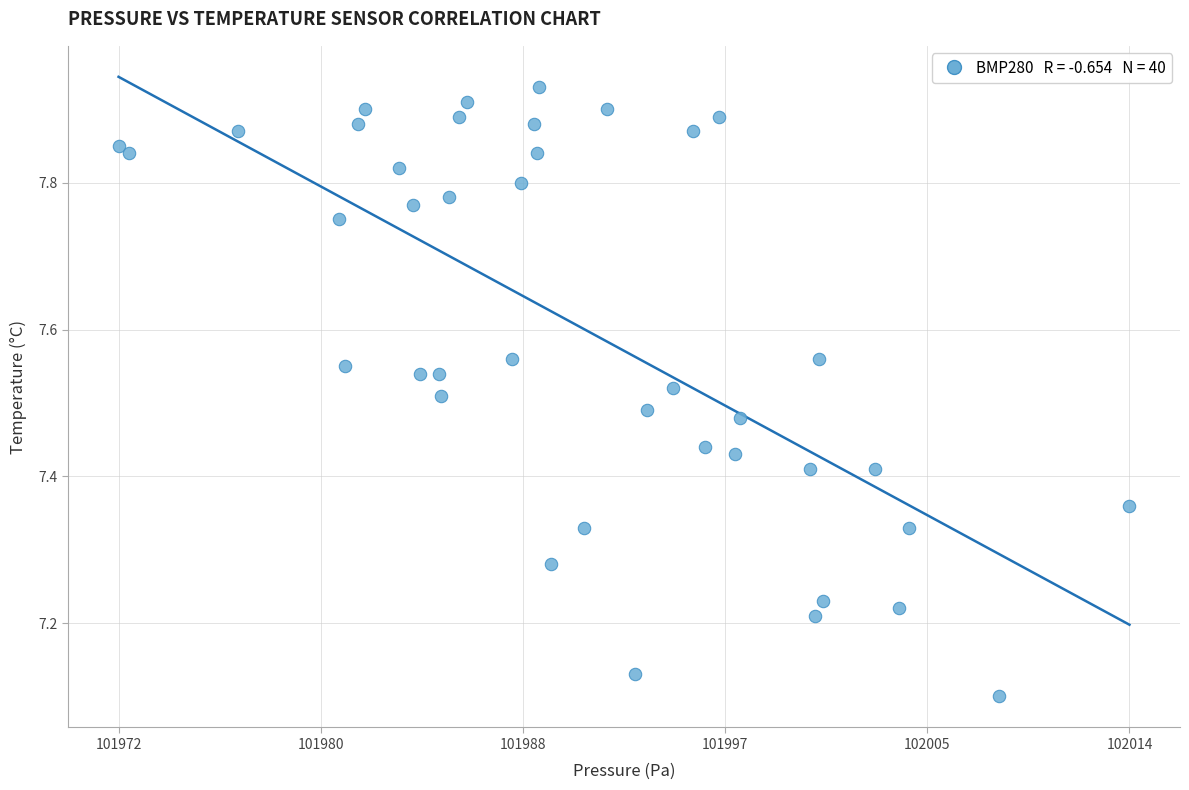

What is the range of X values (max minus min)?

41.9